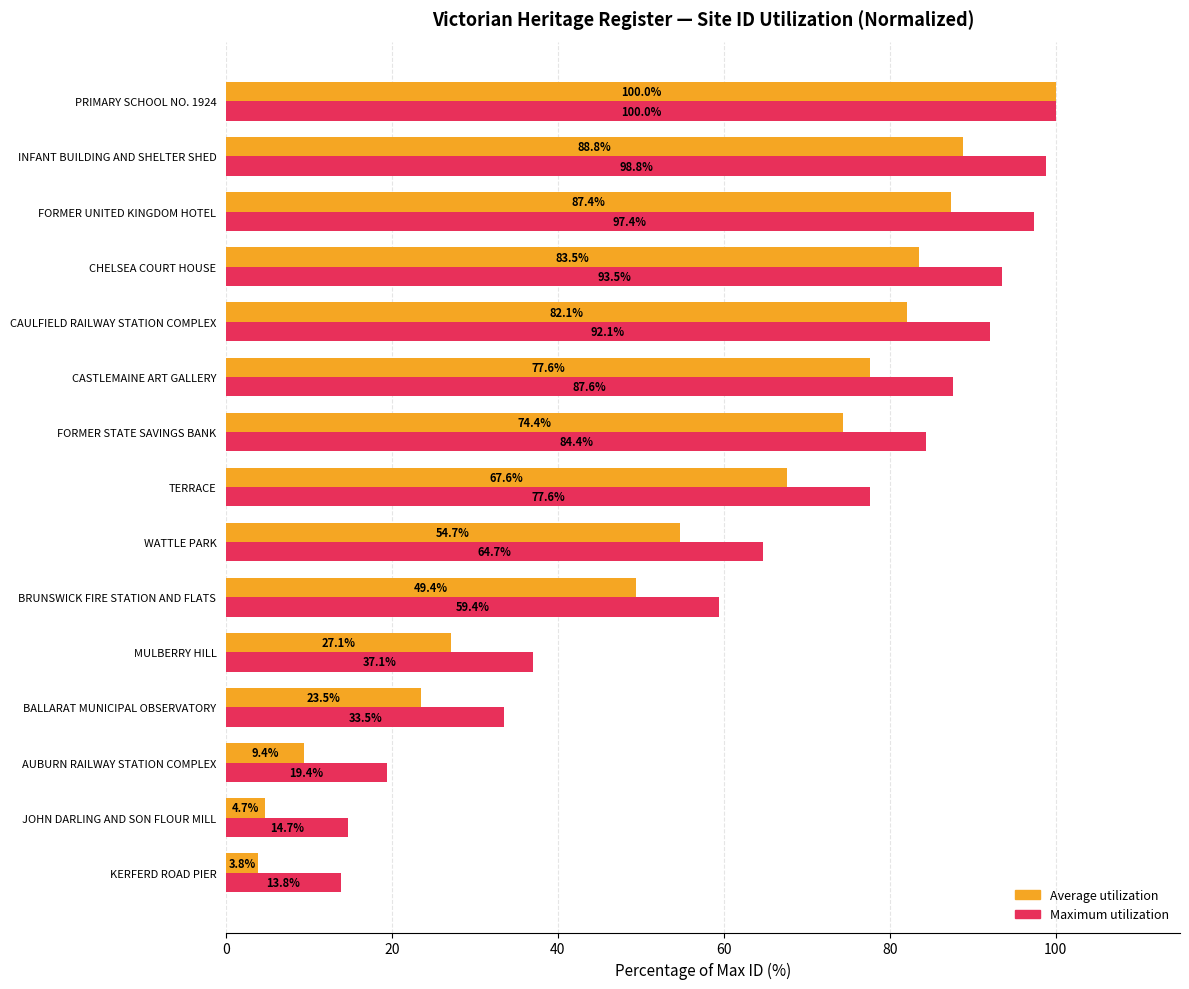

What is the maximum value shown in the chart?

100.0